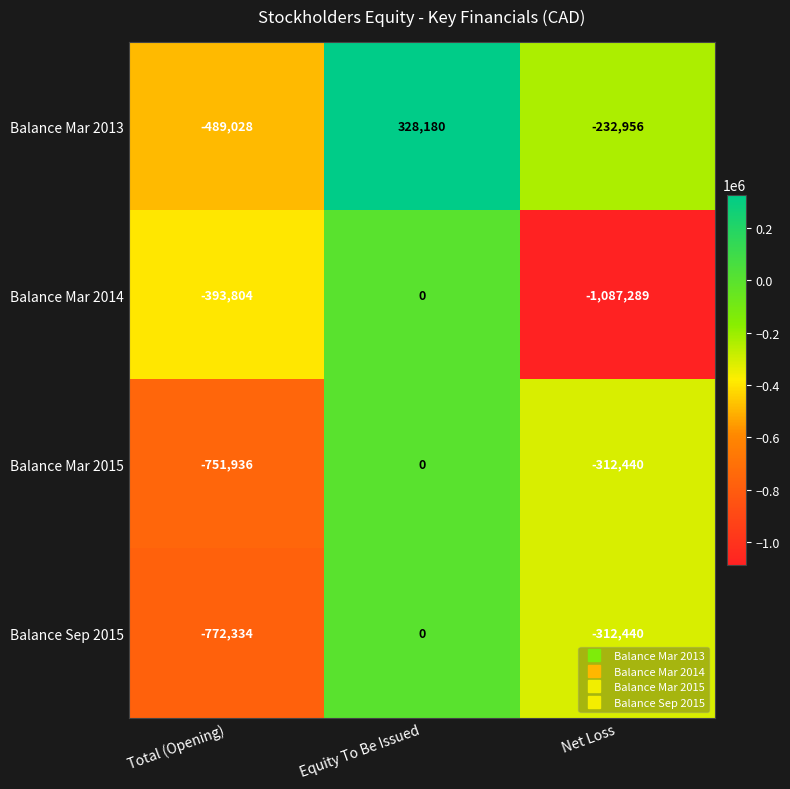

How many values in the Balance Sep 2015 series are below -312440?

1